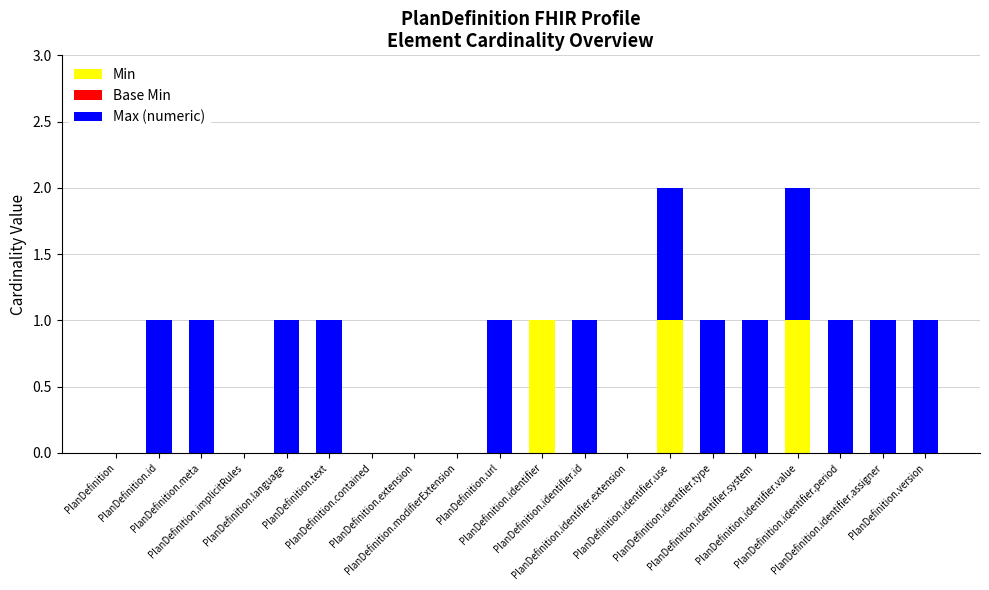

What is the sum of all Min values?

3